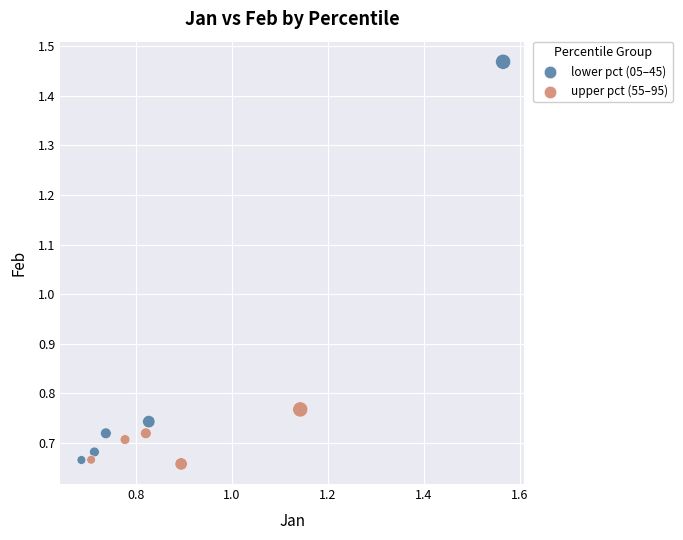

Which series reaches the maximum Y coordinate?

lower pct (05–45)